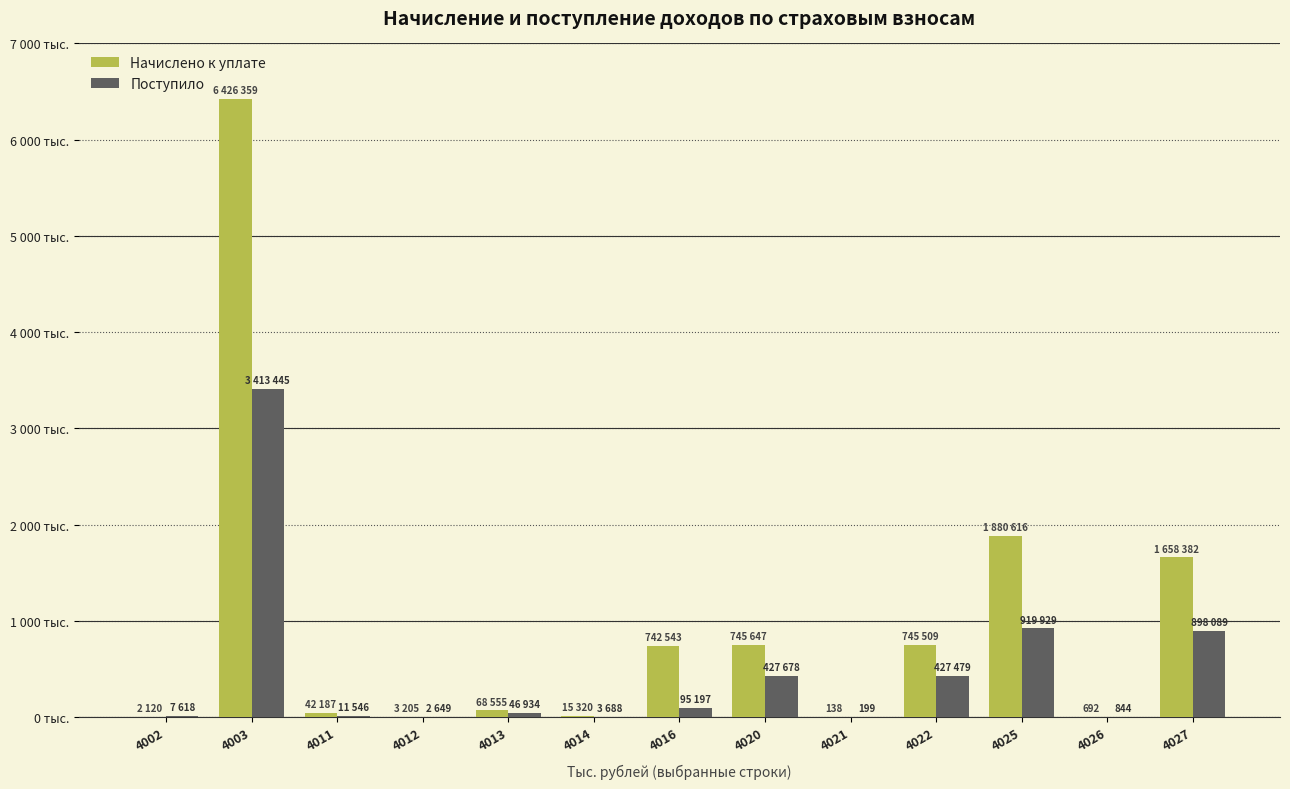

What are all the series names shown in the legend?

Начислено к уплате, Поступило